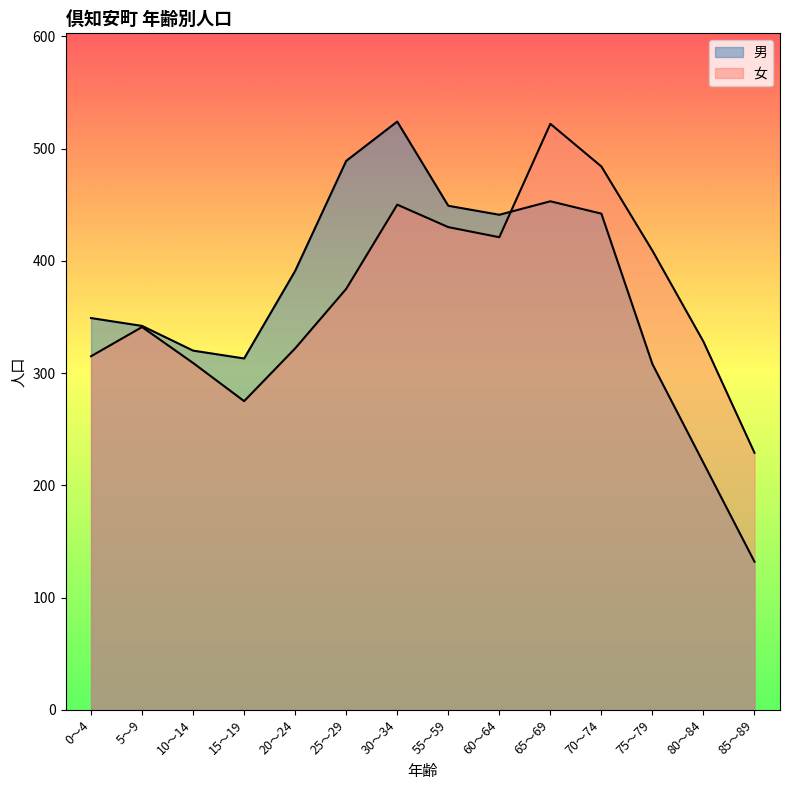

How many data points in 男 are less than 391?

7